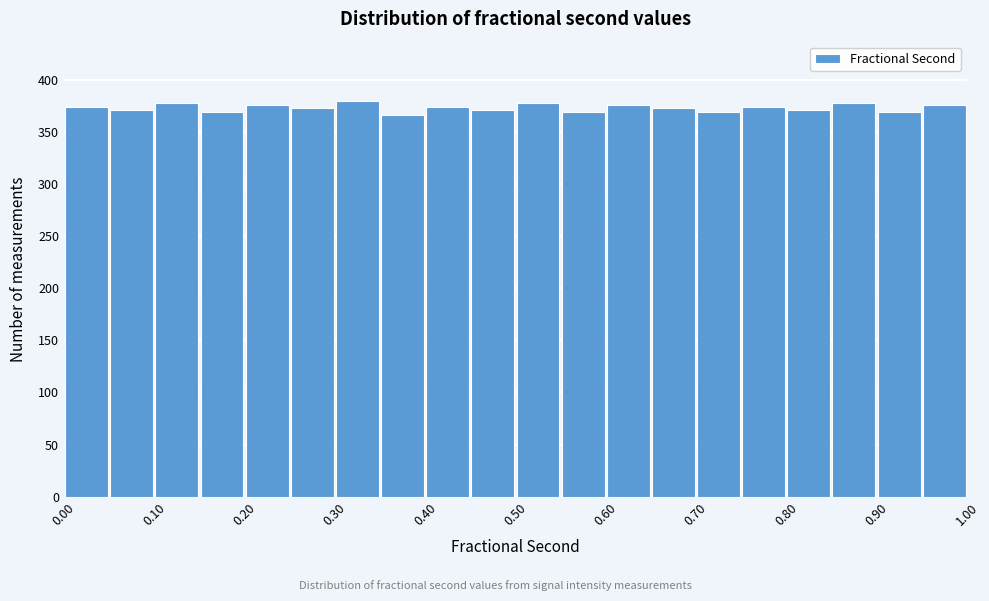

Reading left to right, list every bar in this chart as the range it spans on the x-axis followed by its height. The values are not printed on the chart, so give them approximately, as read against the axis.

0.00 to 0.05: 375
0.05 to 0.10: 370
0.10 to 0.15: 380
0.15 to 0.20: 370
0.20 to 0.25: 375
0.25 to 0.30: 375
0.30 to 0.35: 380
0.35 to 0.40: 365
0.40 to 0.45: 375
0.45 to 0.50: 370
0.50 to 0.55: 380
0.55 to 0.60: 370
0.60 to 0.65: 375
0.65 to 0.70: 375
0.70 to 0.75: 370
0.75 to 0.80: 375
0.80 to 0.85: 370
0.85 to 0.90: 380
0.90 to 0.95: 370
0.95 to 1.00: 375